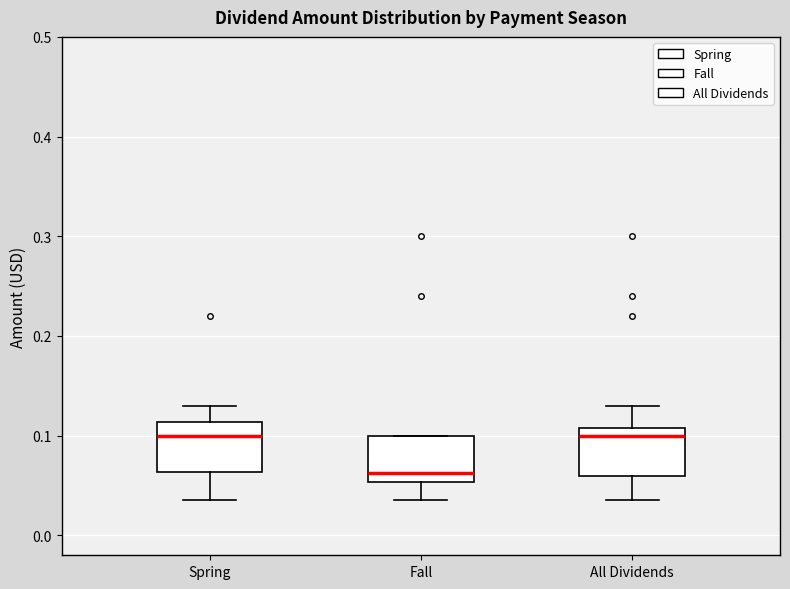

Reading left to right, transcribe this box plot: for each box, give where its median line is, the range the box spans, and where its two whiskers end, as read against the y-axis. The values are not printed on the chart, so give them approximately, as read against the axis.

Spring: median 0.10, box 0.06 to 0.11, whiskers 0.04 to 0.13
Fall: median 0.06, box 0.05 to 0.10, whiskers 0.04 to 0.10
All Dividends: median 0.10, box 0.06 to 0.11, whiskers 0.04 to 0.13